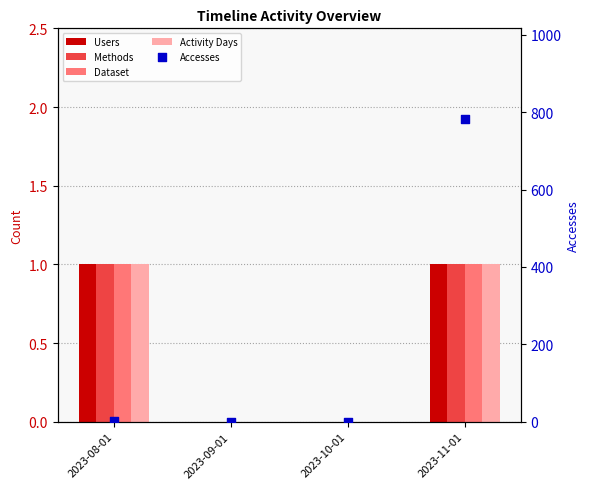

Which series has the largest total across all categories?

Accesses